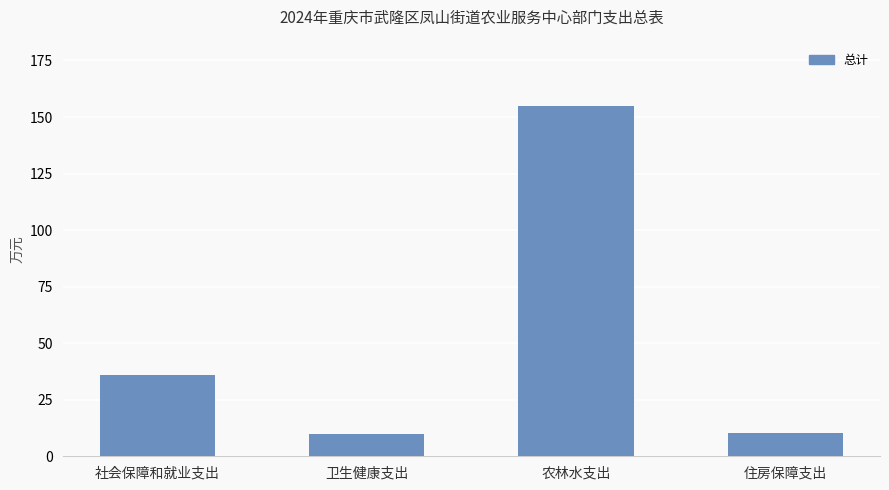

Which label corresponds to the largest value in the chart?

农林水支出